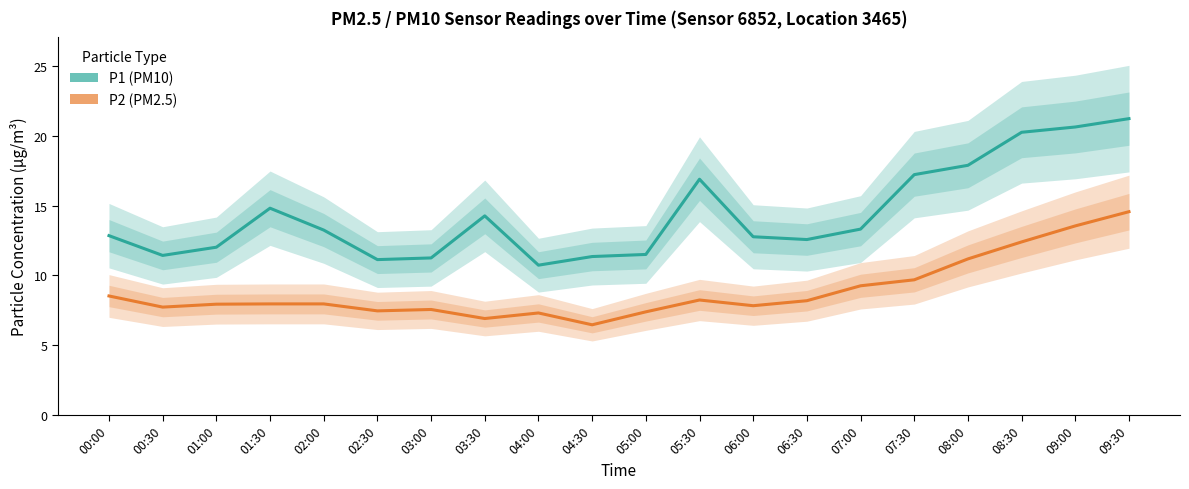

How many values in the P2 (PM2.5) series exceed 7?

18